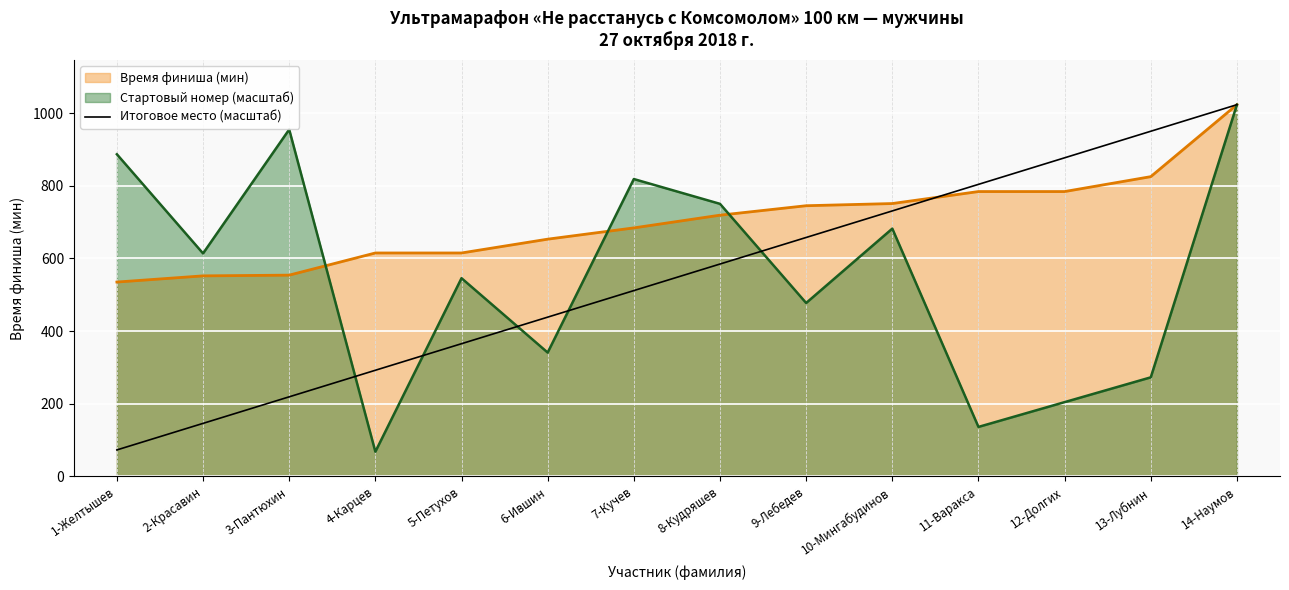

What is the spread (max minus min) of values at 11-Варакса?

667.4